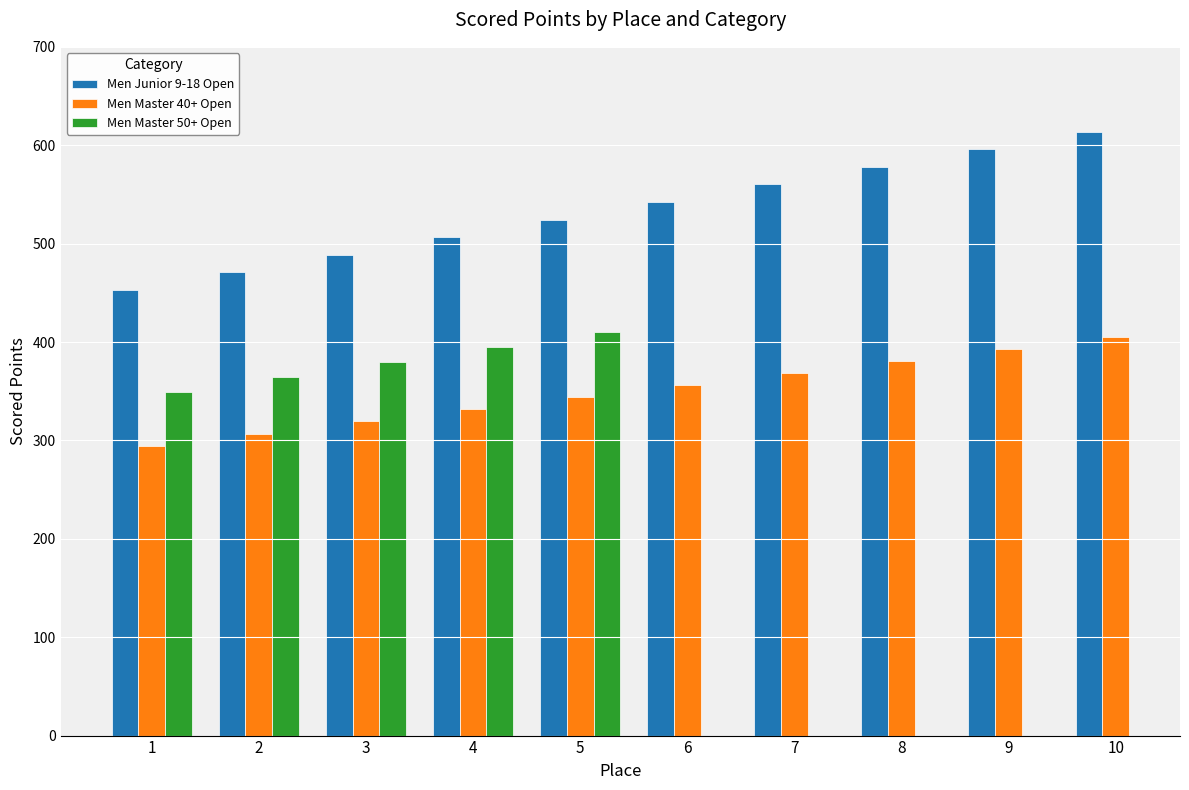

The Men Master 40+ Open series shows 405.6 at 10. True or false?

True